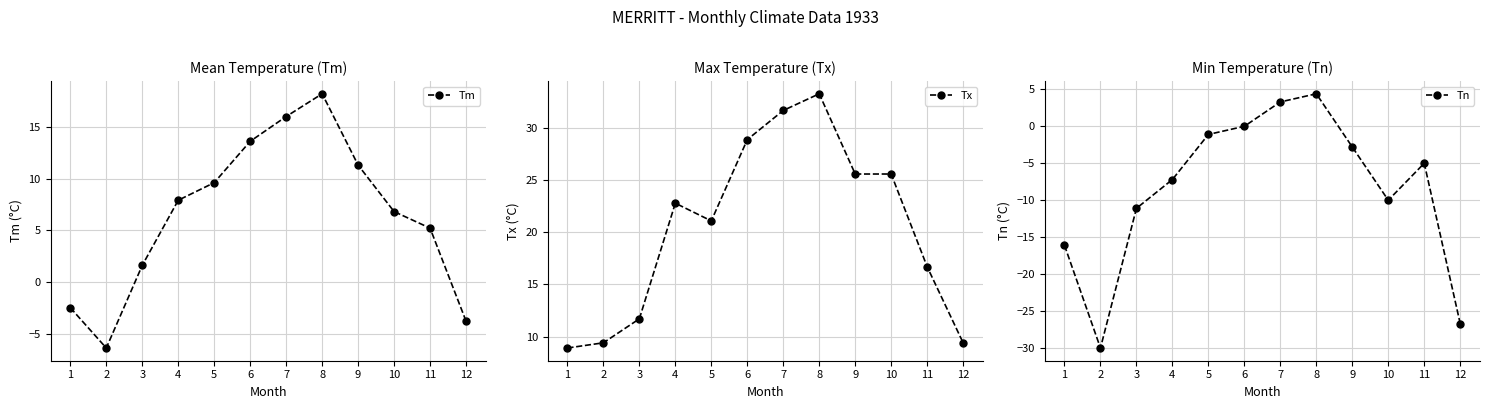

List the labels in order of Tm value, smallest first.

2, 12, 1, 3, 11, 10, 4, 5, 9, 6, 7, 8